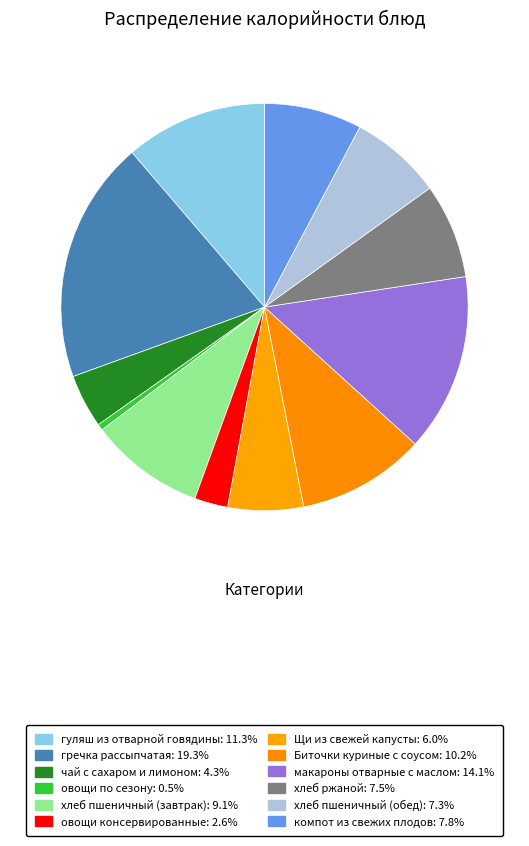

How many slices are in this pie chart?

12